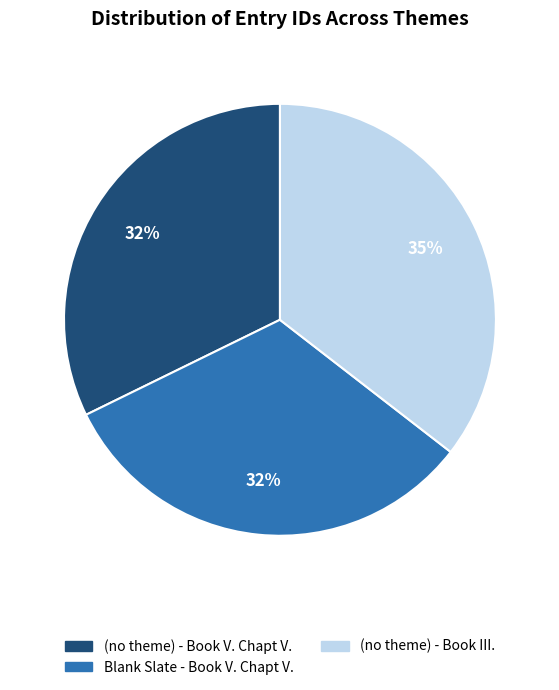

Which slice is the largest?

(no theme) - Book III.